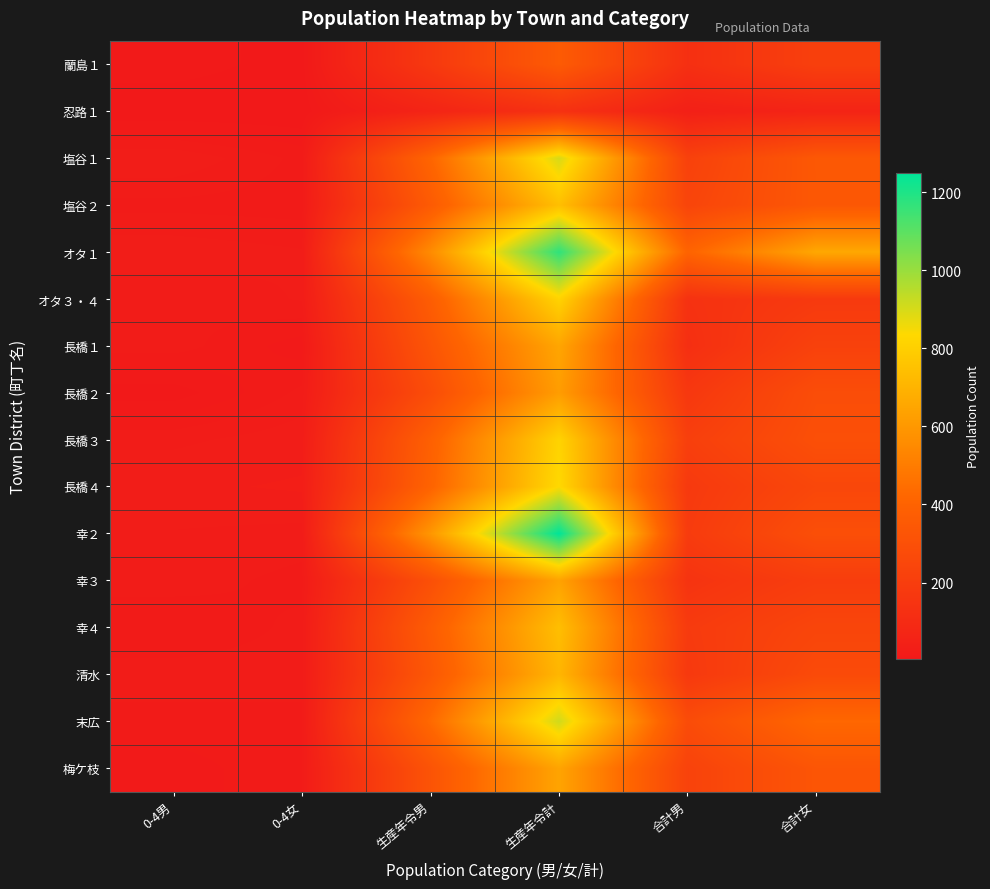

What is the minimum value shown in the chart?

3